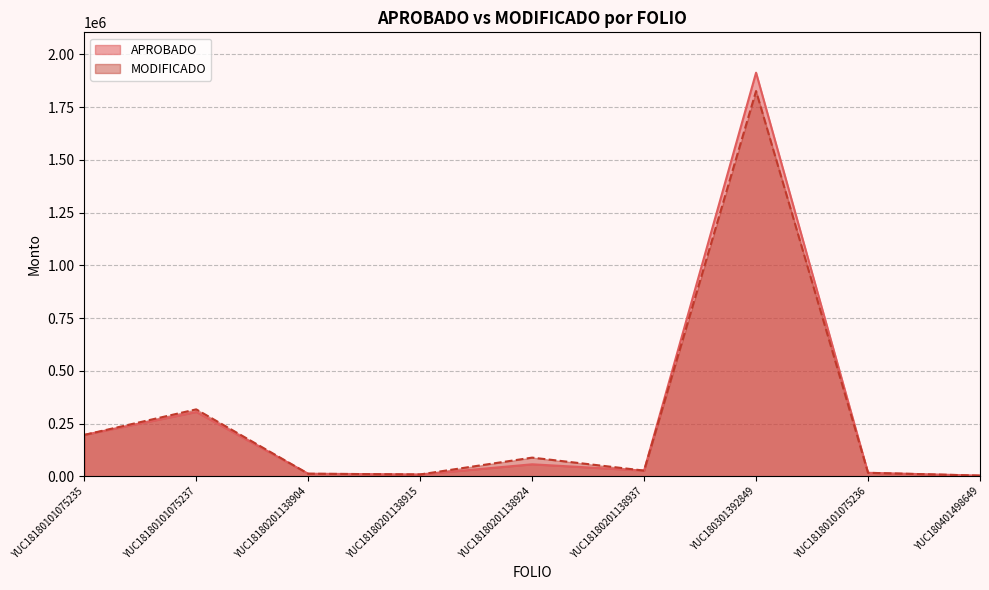

What is the difference between the second highest and second lowest values in the MODIFICADO series?

308434.0